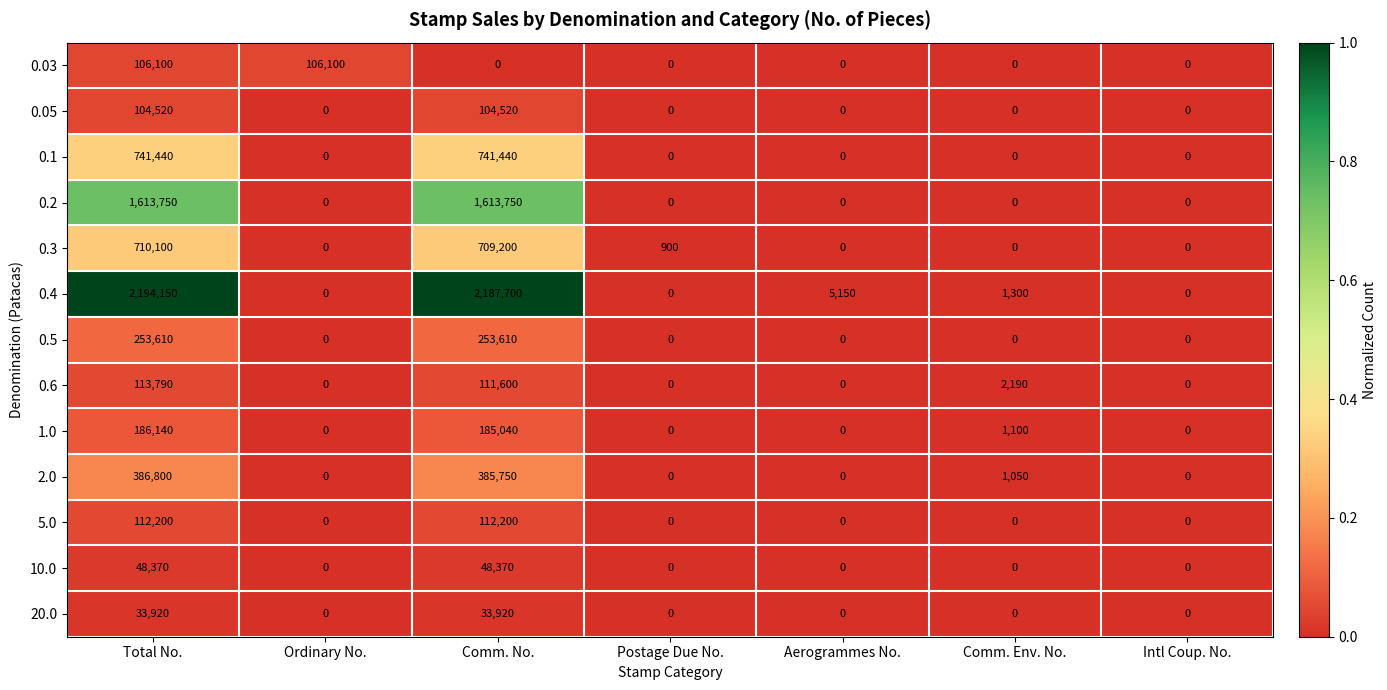

What is the spread (max minus min) of values at Ordinary No.?

106100